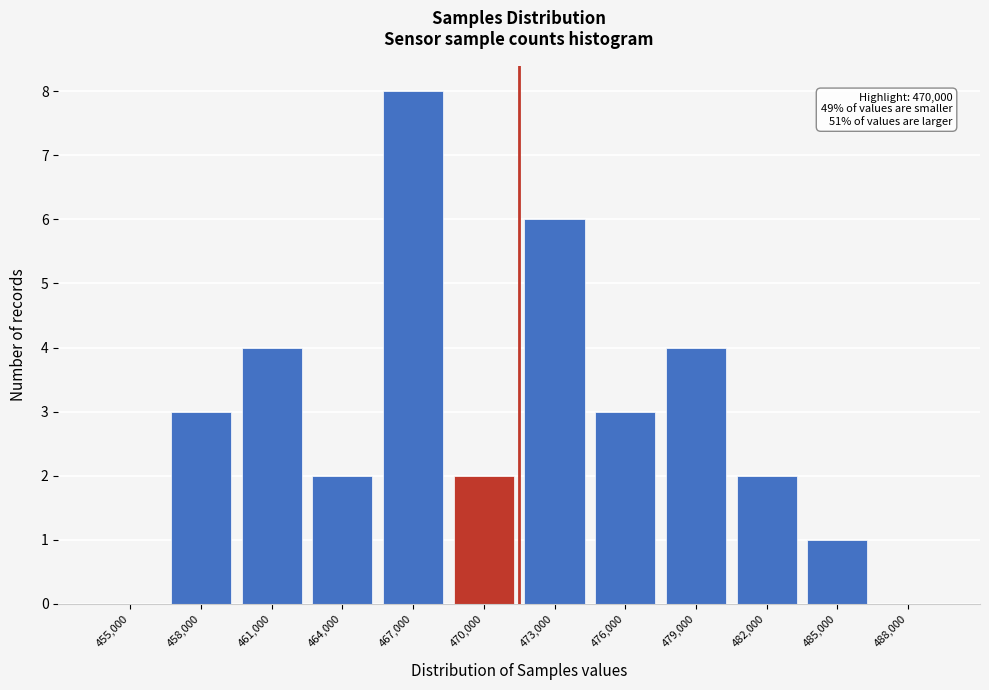

Reading left to right, extract all data points from this chart.

455,000=0	458,000=3	461,000=4	464,000=2	467,000=8	470,000=2	473,000=6	476,000=3	479,000=4	482,000=2	485,000=1	488,000=0